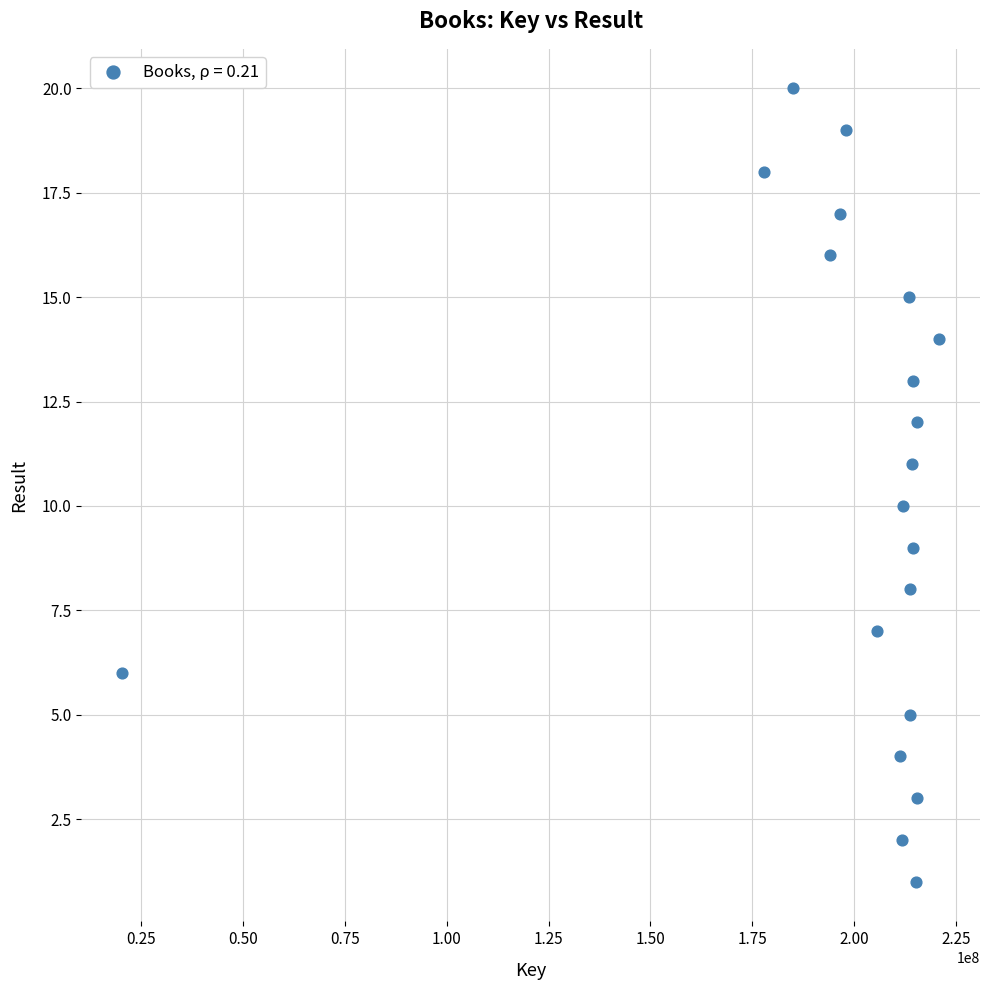

What is the range of Y values (max minus min)?

19